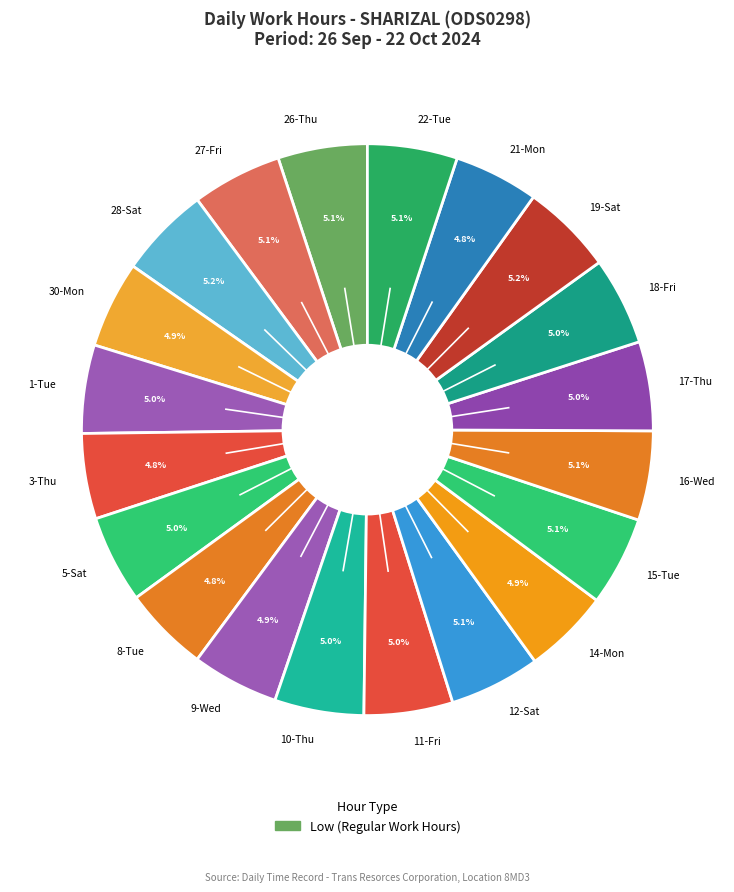

What is the total percentage of 30-Mon and 10-Thu?

9.9%